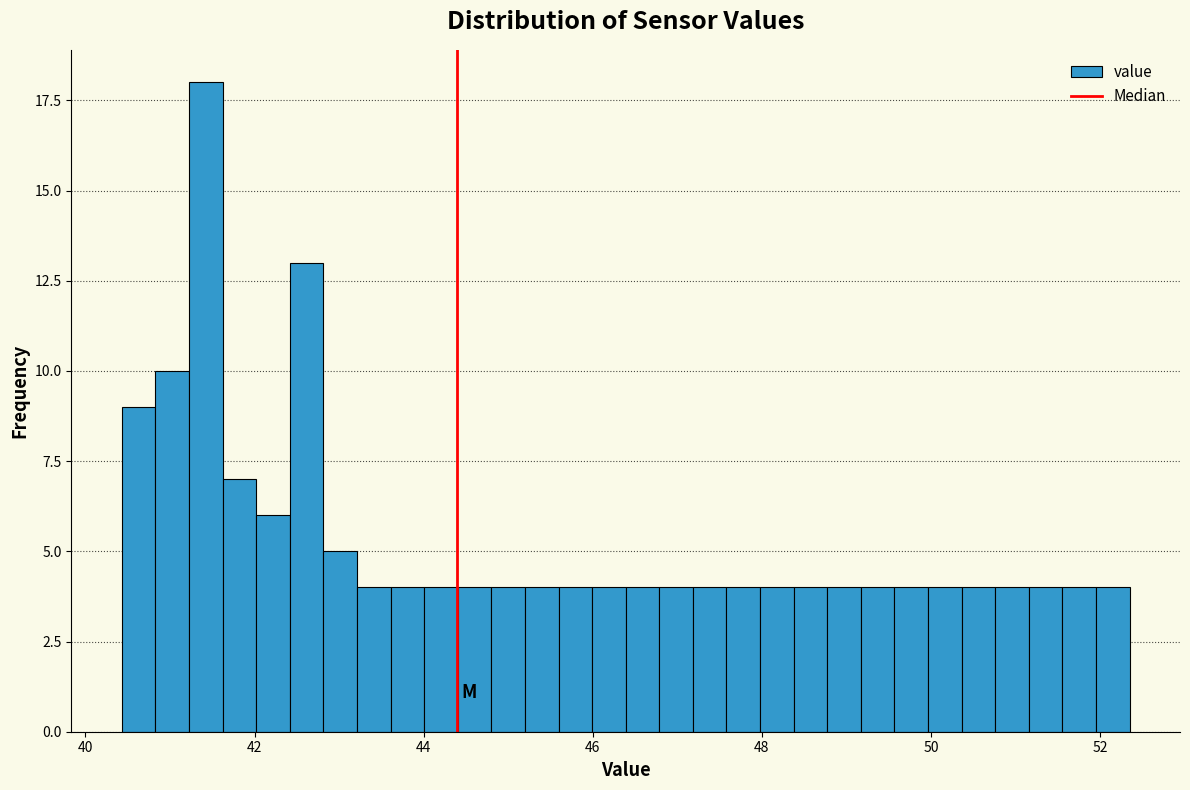

Read against the x-axis, roughly where is the centre of the tallest bar?

41.4